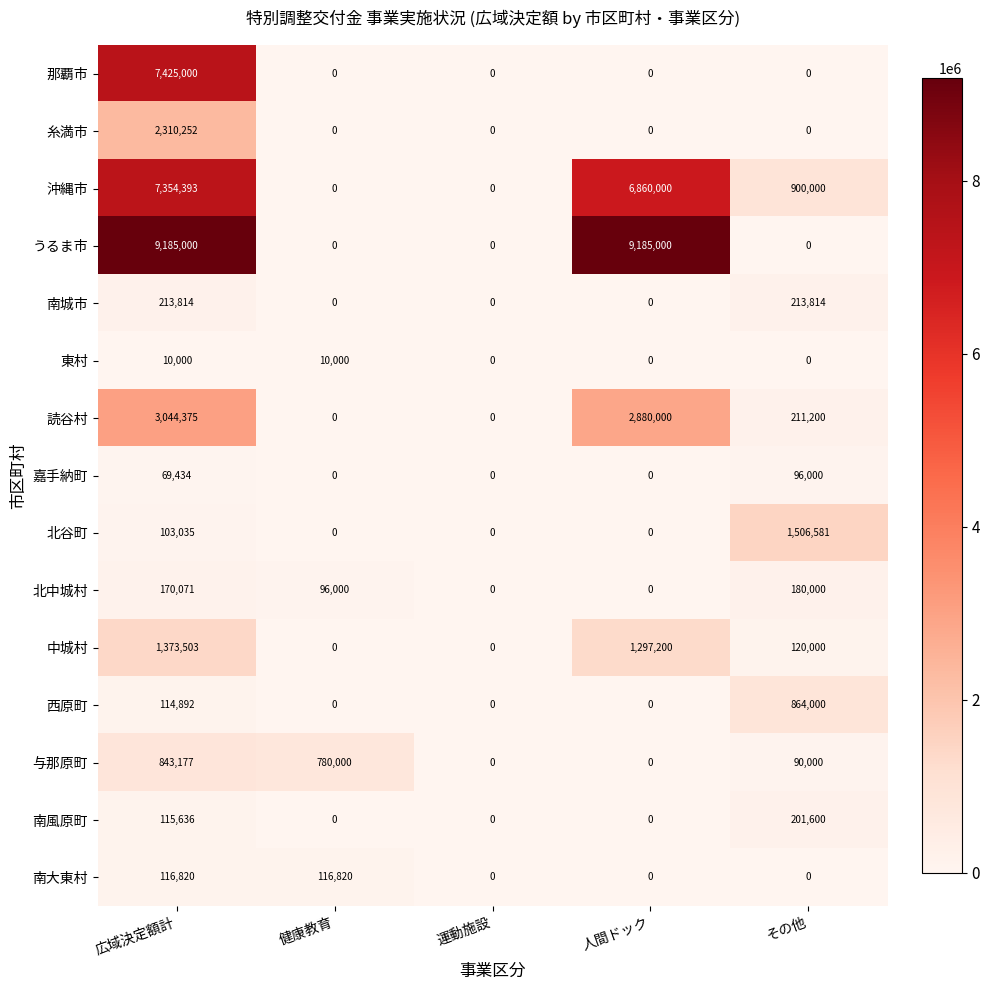

Which series changed the most between 人間ドック and その他?

うるま市